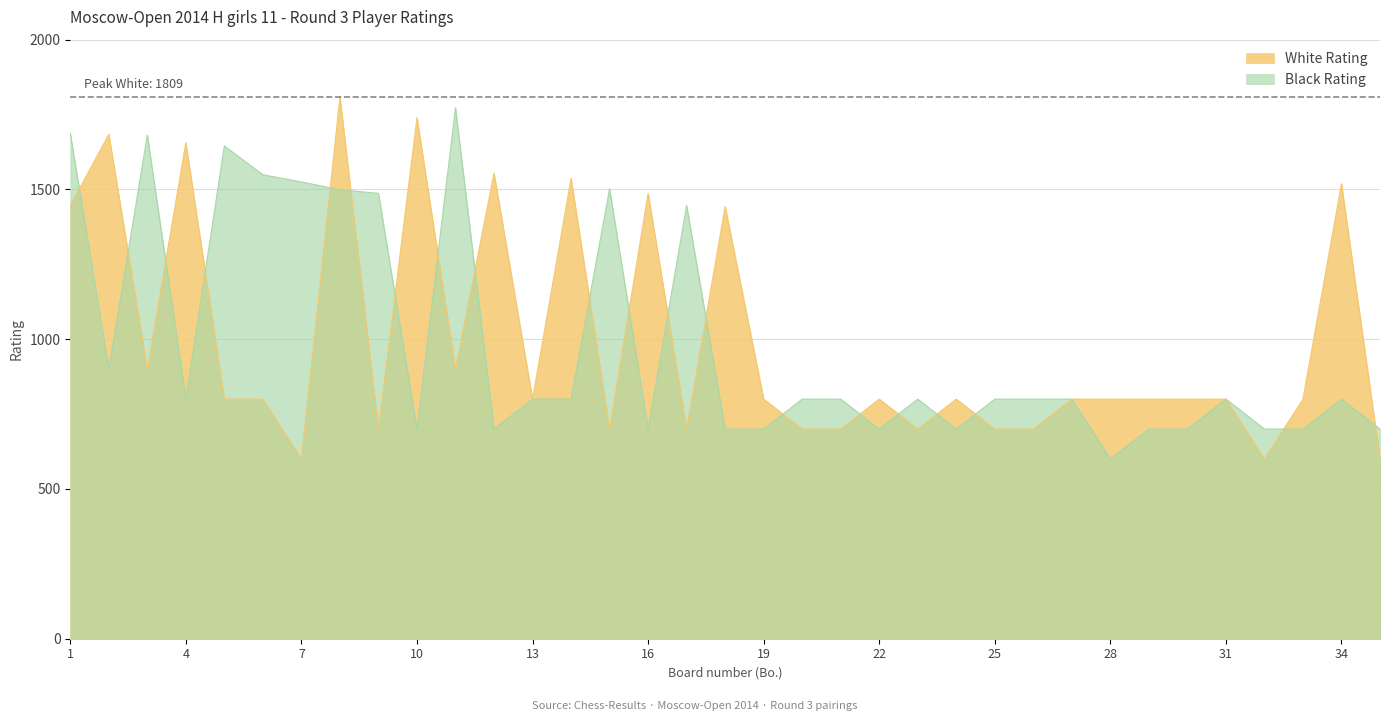

How many series are shown in this chart?

2